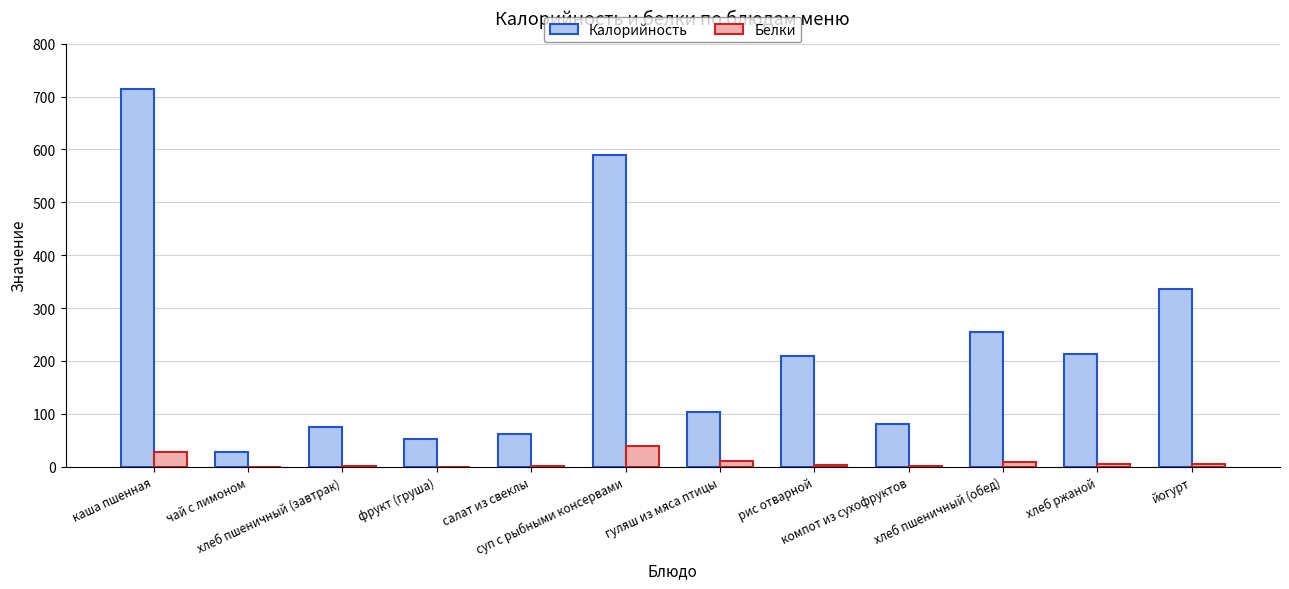

What is the sum of all Белки values?

103